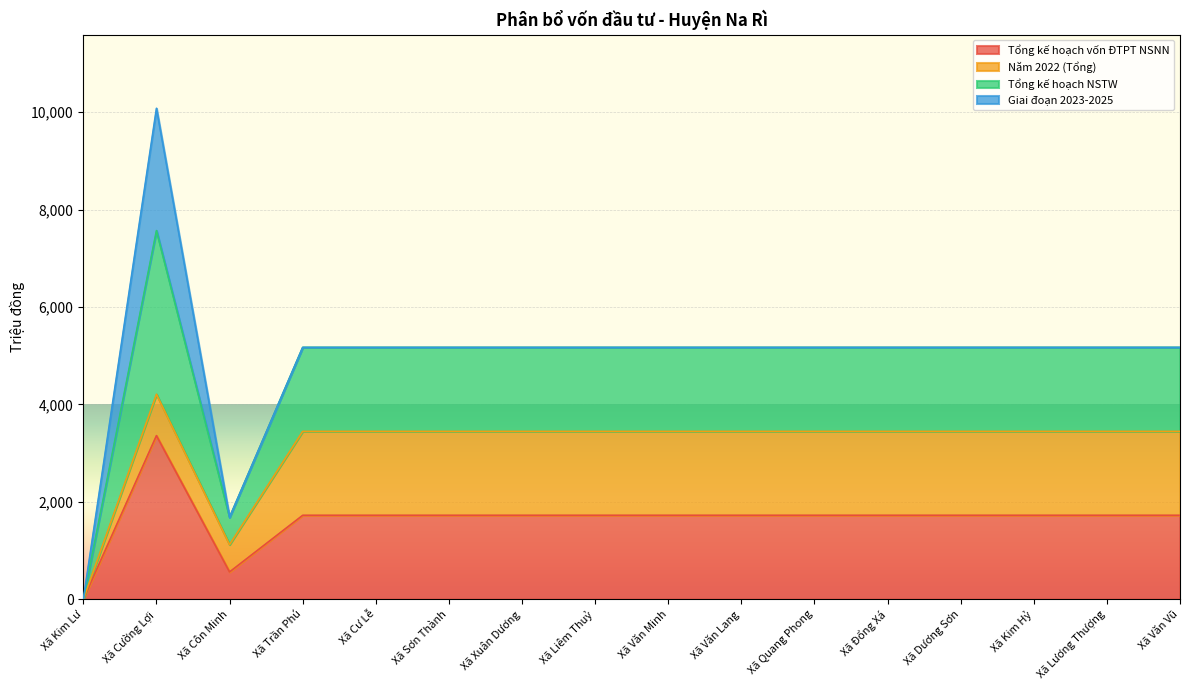

Which series has the largest total across all categories?

Tổng kế hoạch NSTW